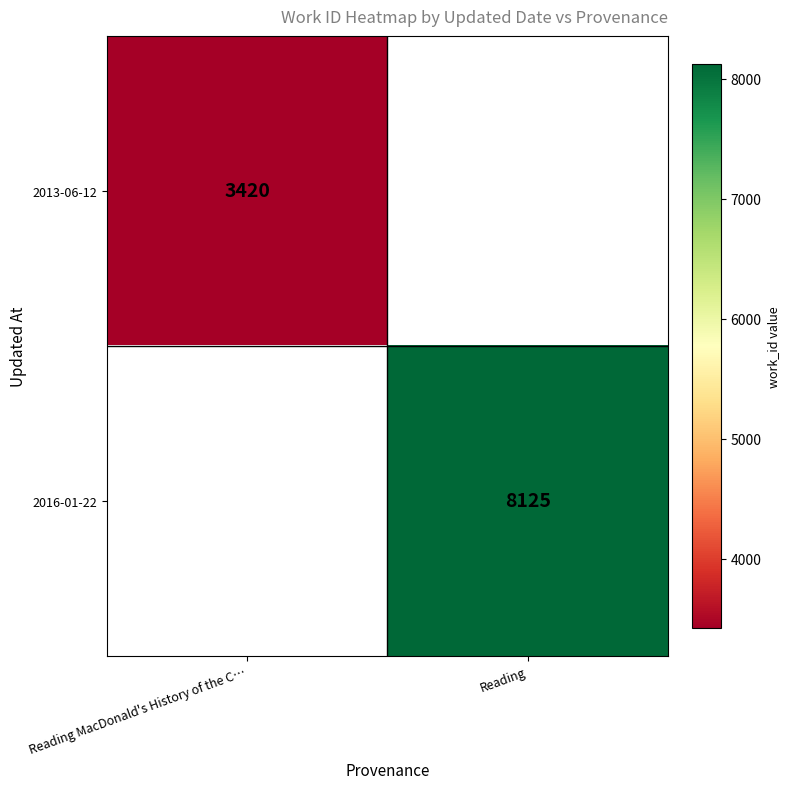

Is the value of 2016-01-22 at Reading greater than the value of 2013-06-12 at Reading MacDonald's History of the C…?

Yes